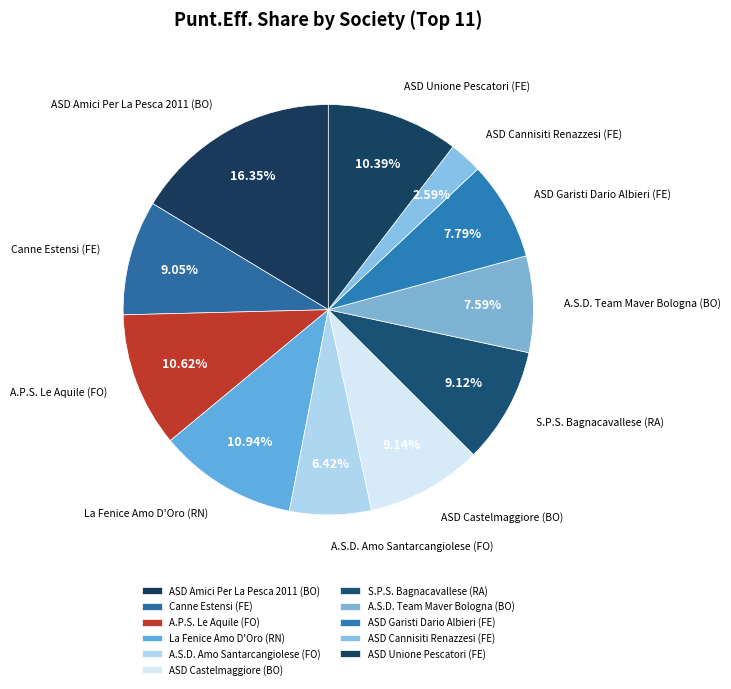

Count the number of slices in the pie.

11